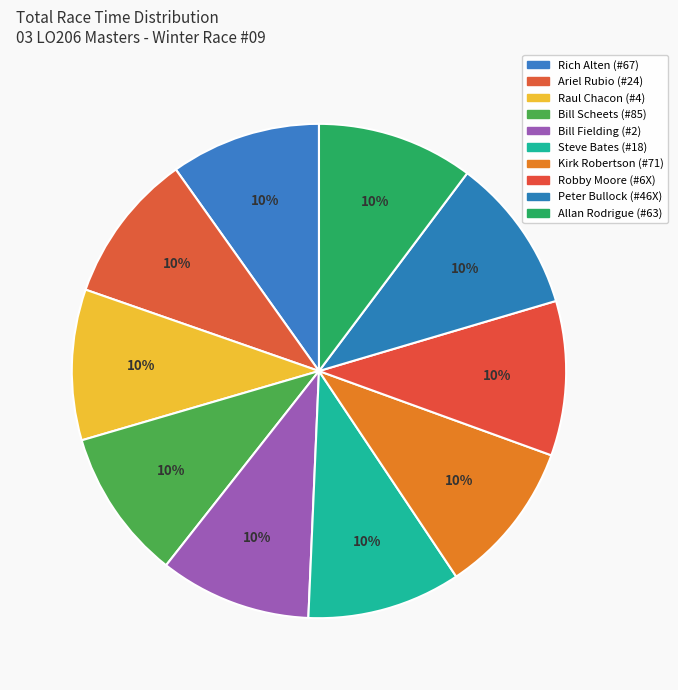

How many slices are in this pie chart?

10